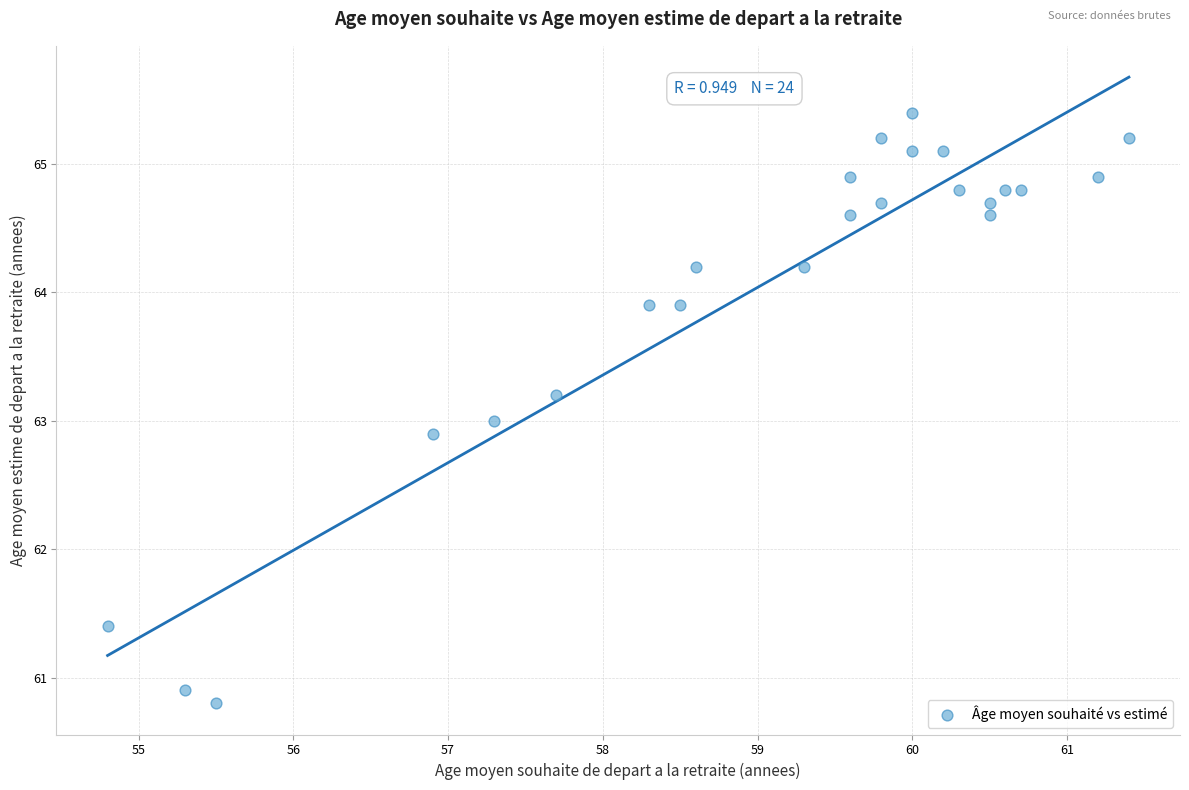

What is the range of Y values (max minus min)?

4.6